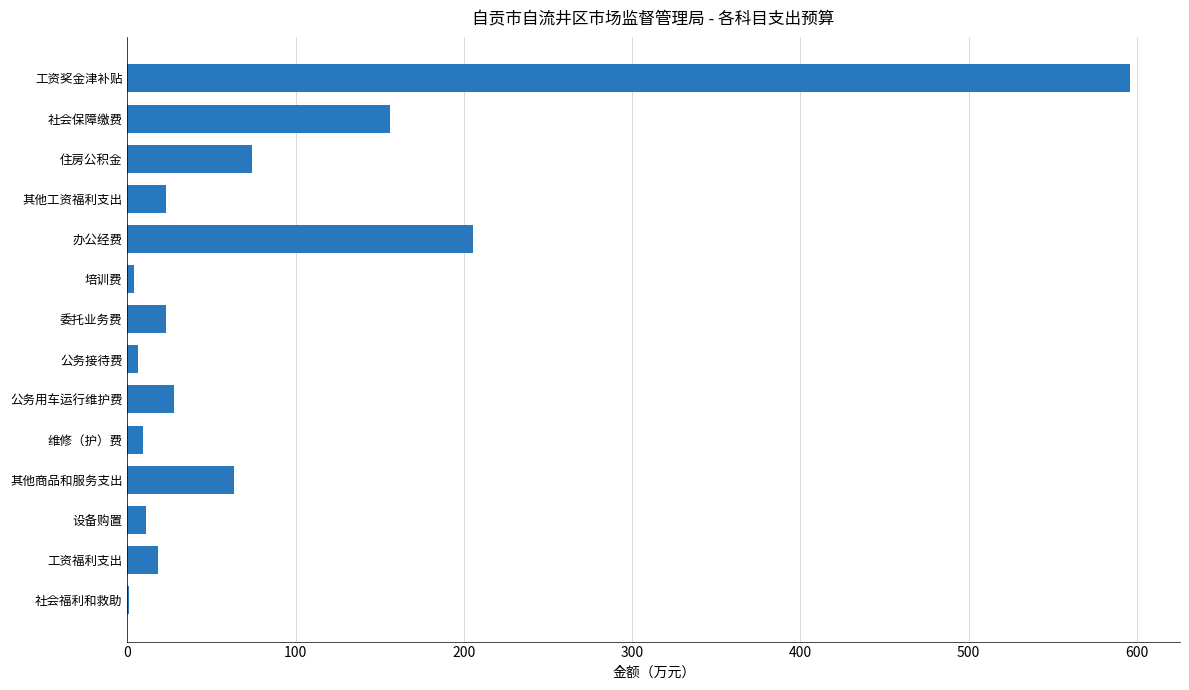

What is the maximum value shown in the chart?

595.8